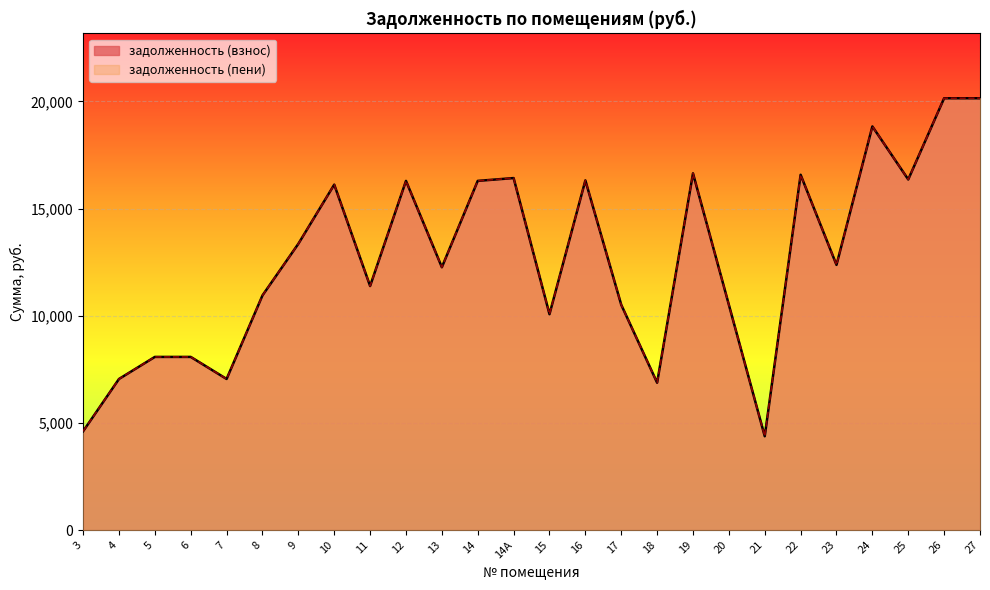

What is the minimum value for задолженность (взнос)?

4380.0